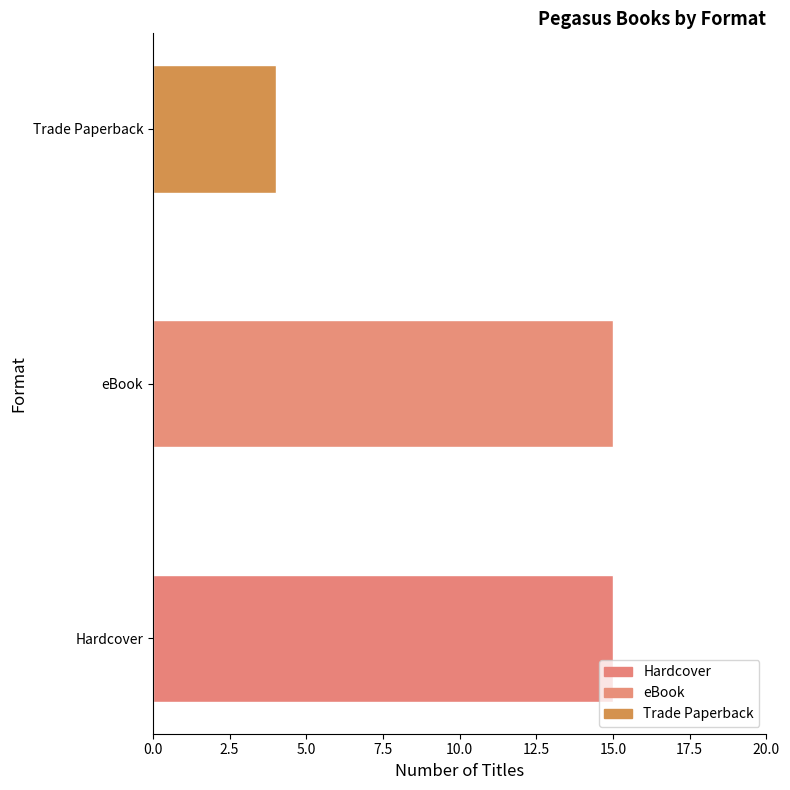

Reading left to right, extract all data points from this chart.

15	15	4